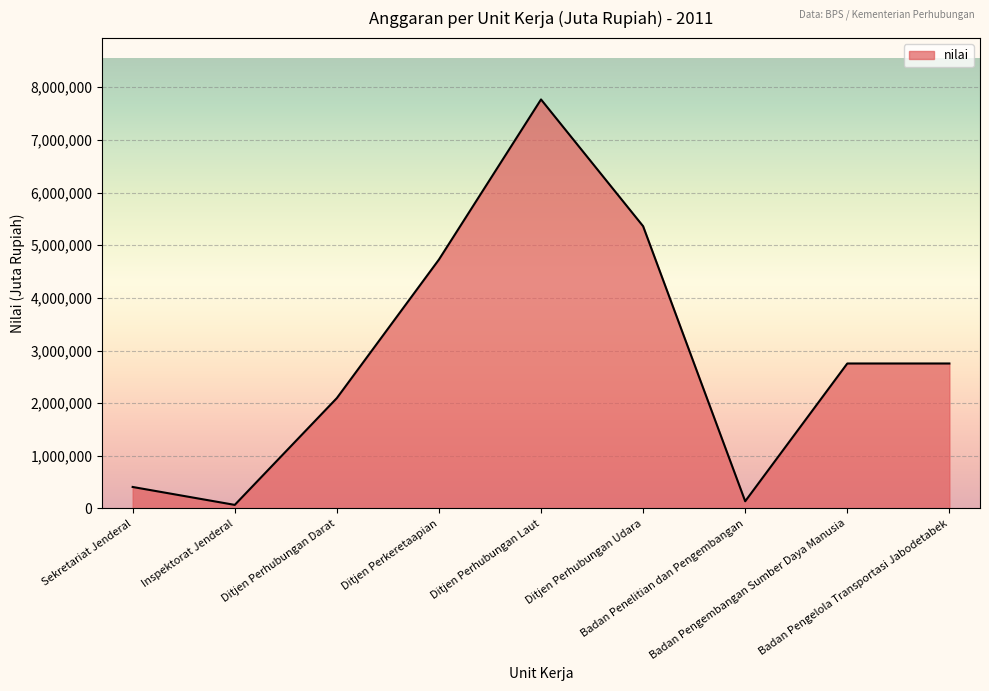

At which label does the data first exceed 2753428?

Ditjen Perkeretaapian